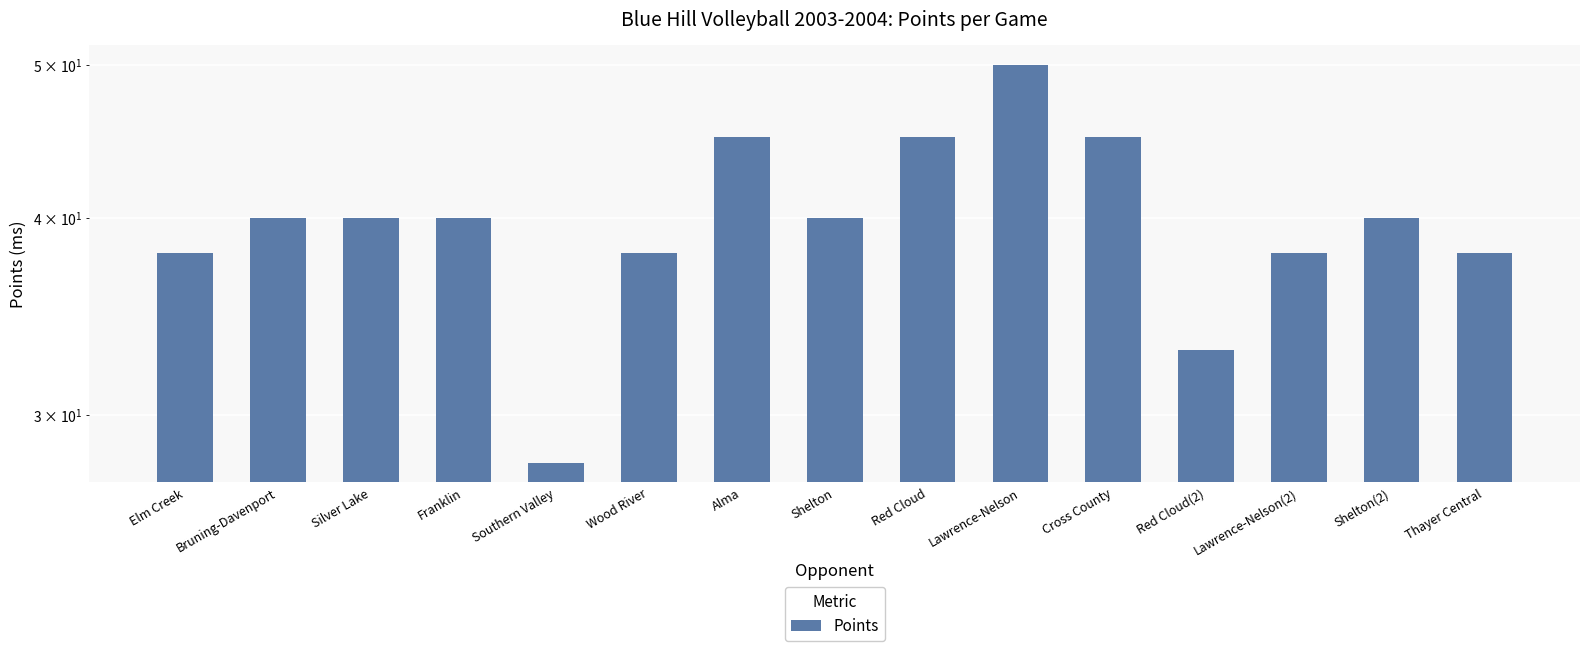

List the labels in order of value, largest first.

Lawrence-Nelson, Alma, Red Cloud, Cross County, Bruning-Davenport, Silver Lake, Franklin, Shelton, Shelton(2), Elm Creek, Wood River, Lawrence-Nelson(2), Thayer Central, Red Cloud(2), Southern Valley